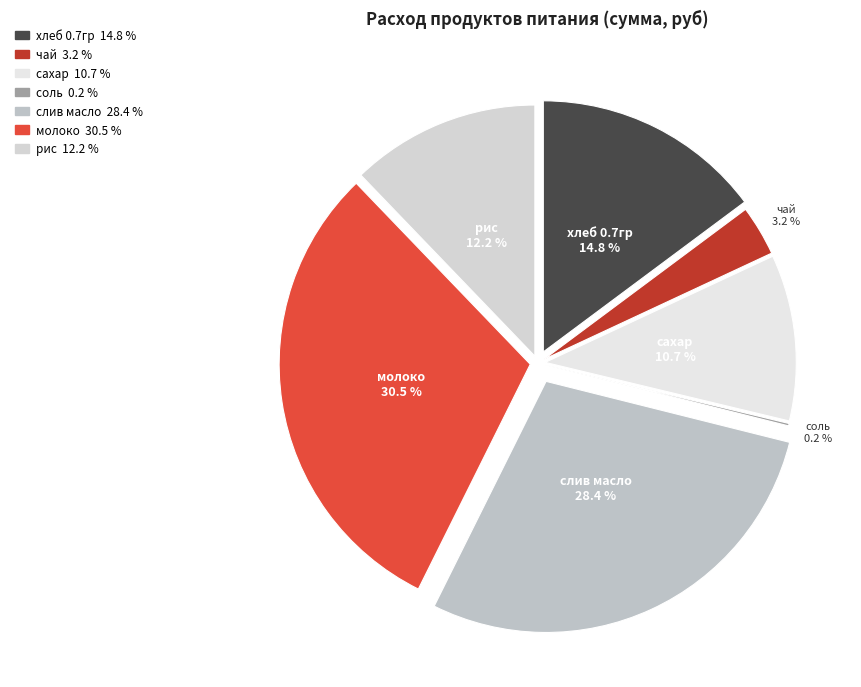

Count the number of slices in the pie.

7